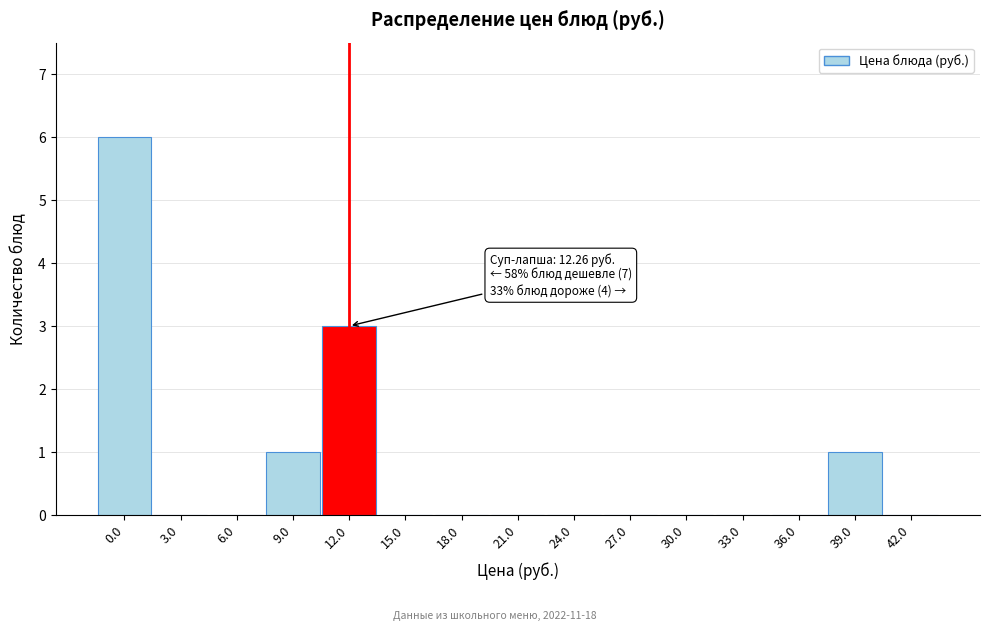

Reading right to left, what are all the values shown in this chart?

42.0=0	39.0=1	36.0=0	33.0=0	30.0=0	27.0=0	24.0=0	21.0=0	18.0=0	15.0=0	12.0=3	9.0=1	6.0=0	3.0=0	0.0=6